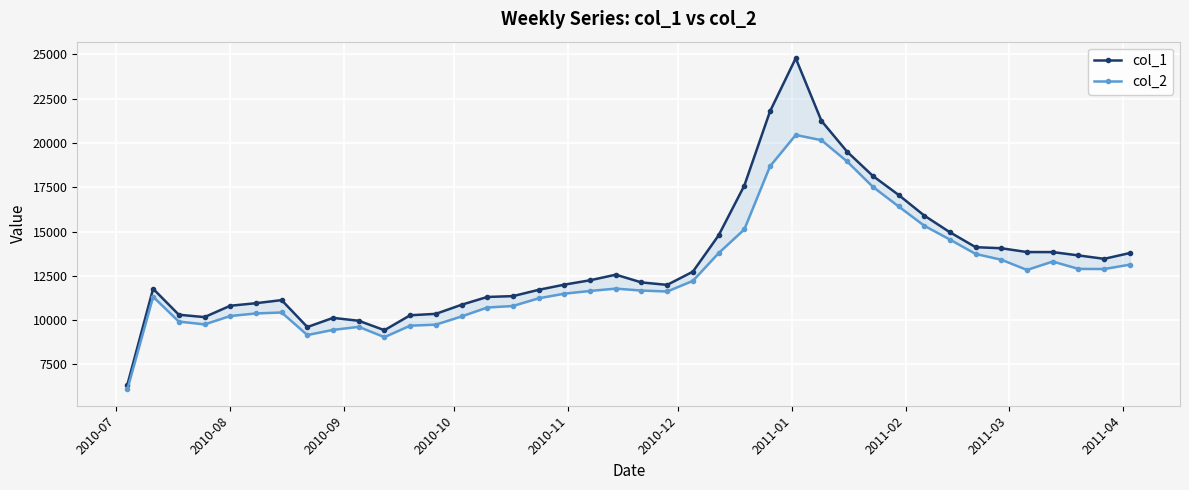

True or false: col_2 and col_1 cross at least once.

False